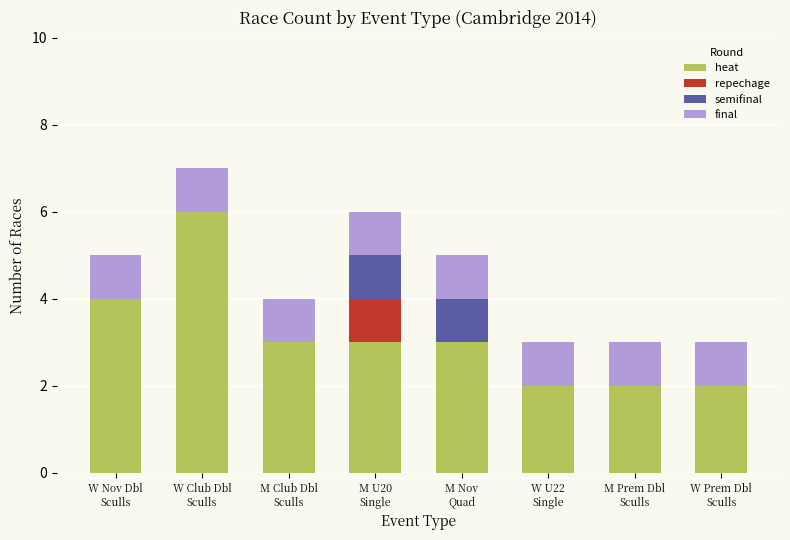

How many distinct data groups are displayed?

4